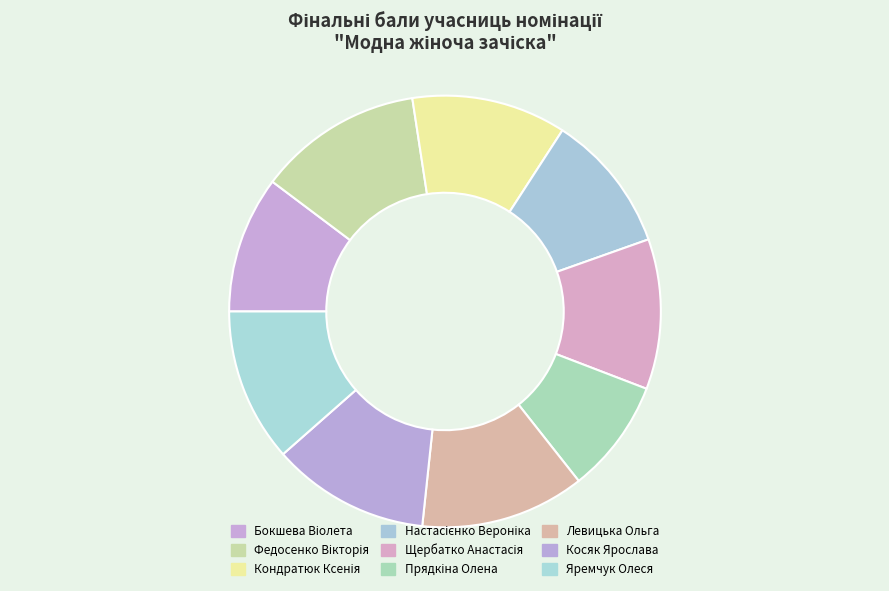

Which category has the biggest portion of the pie?

Федосенко Вікторія